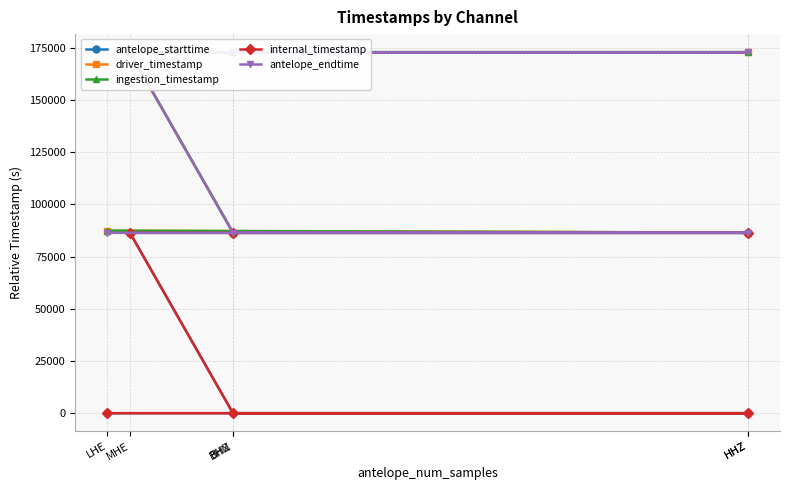

Where is the first local minimum for ingestion_timestamp?

HHZ